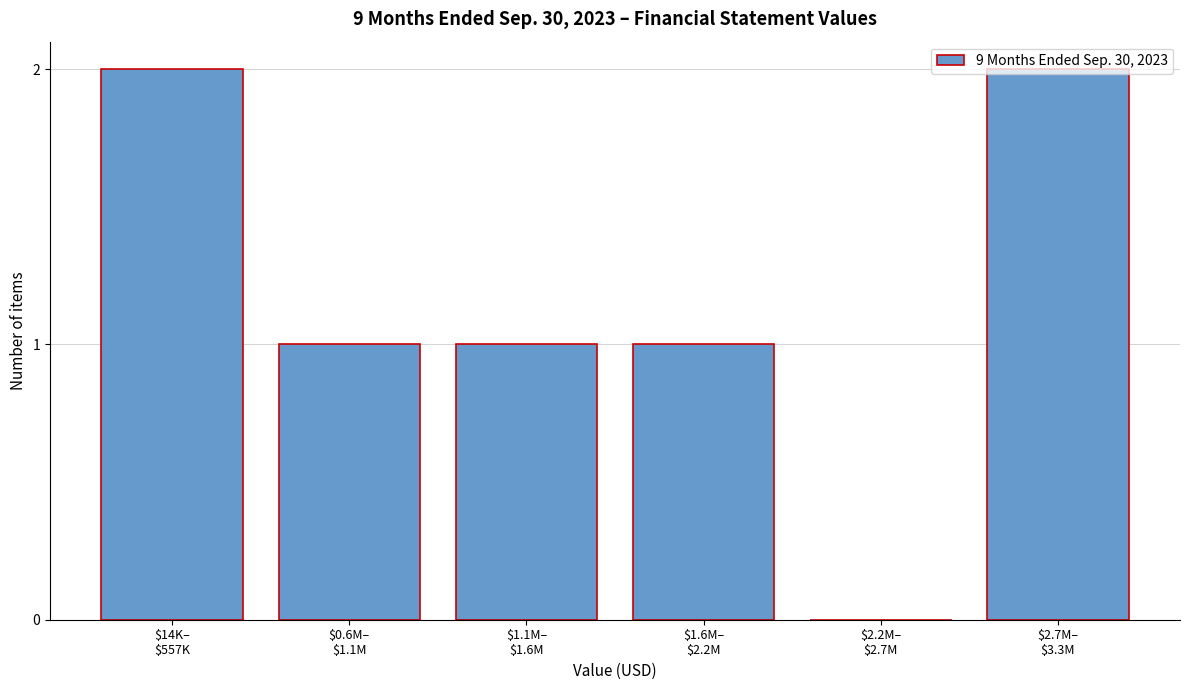

What is the sum of all values?

7